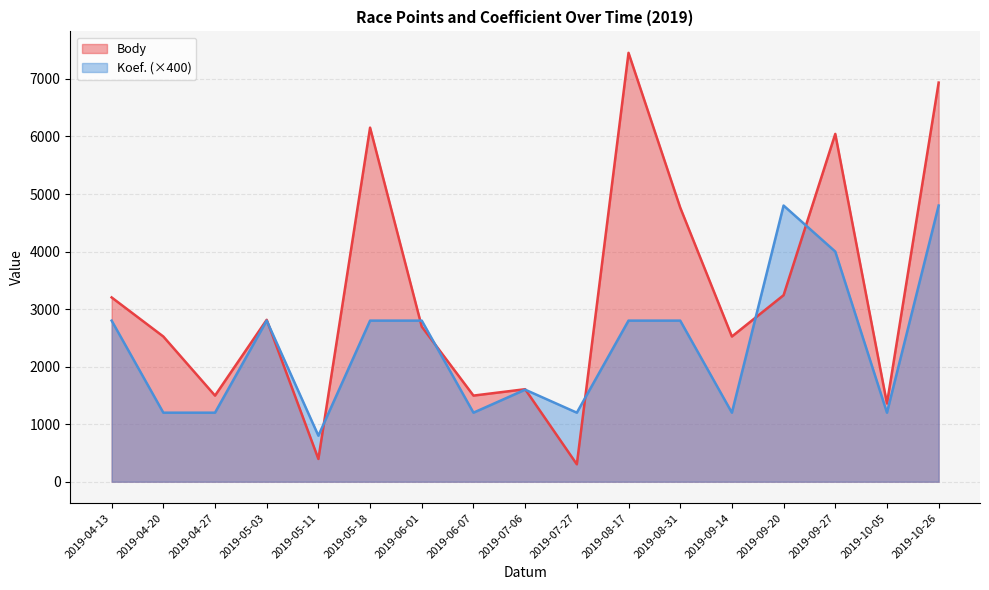

List the series in order of their peak value, highest first.

Body, Koef. (×400)